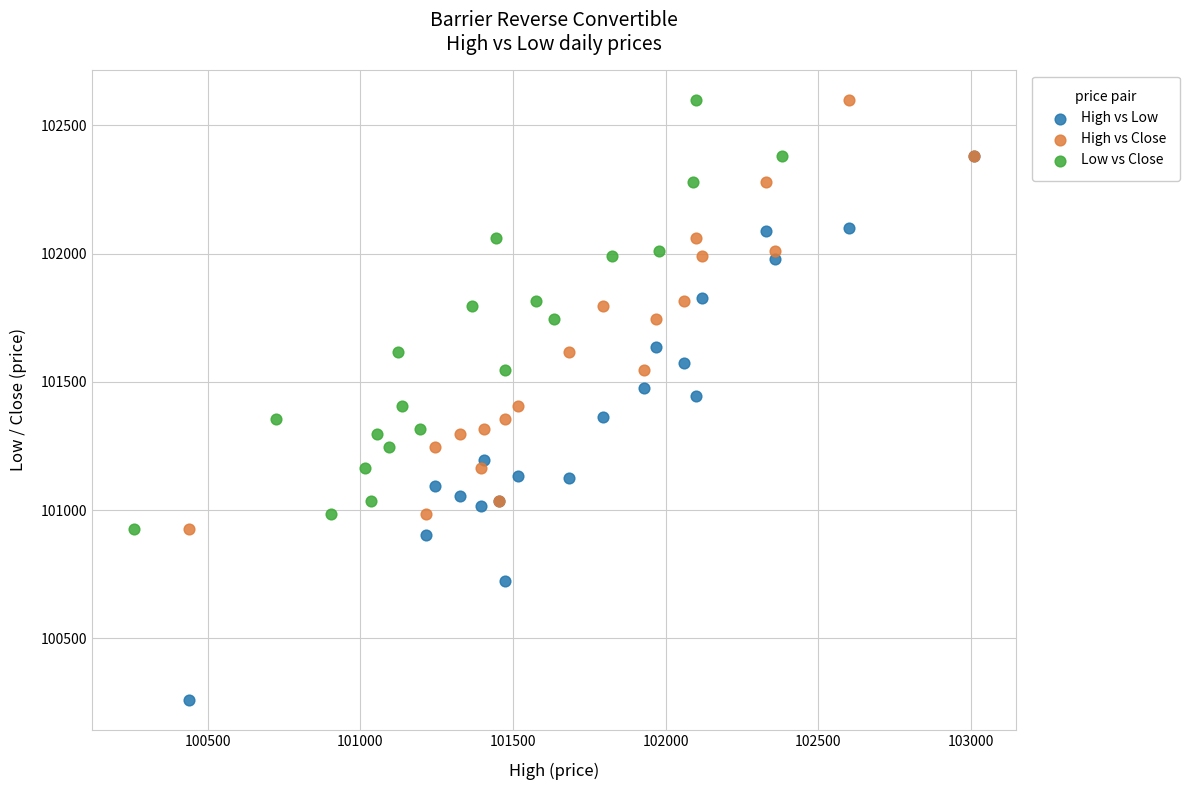

Which series has the largest Y range (max minus min)?

High vs Low